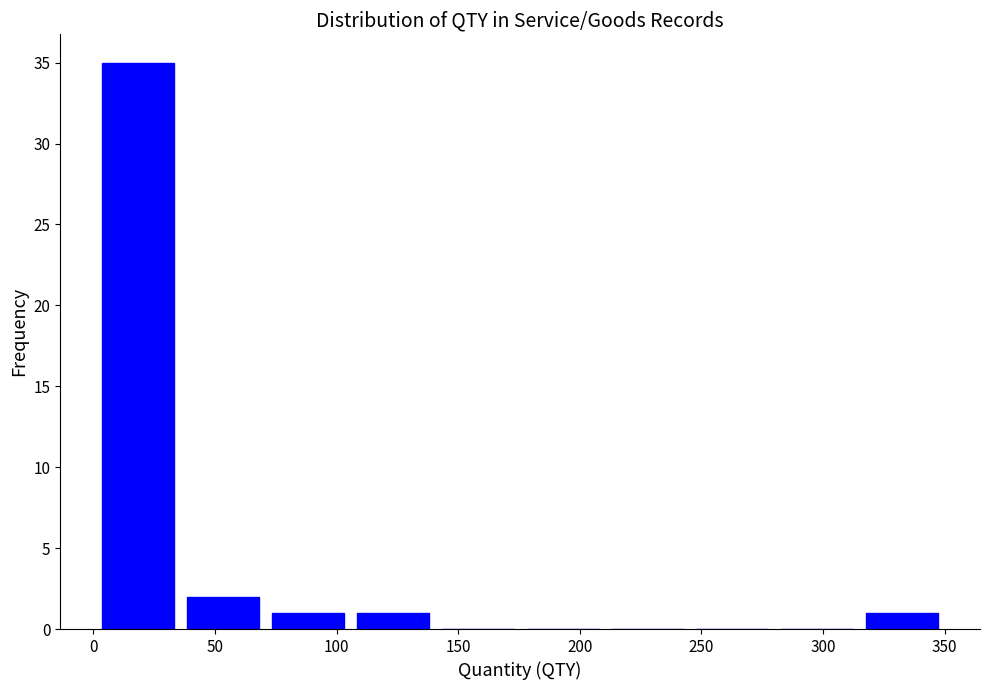

Over which range of the x-axis is the bar tallest?

0 to 35